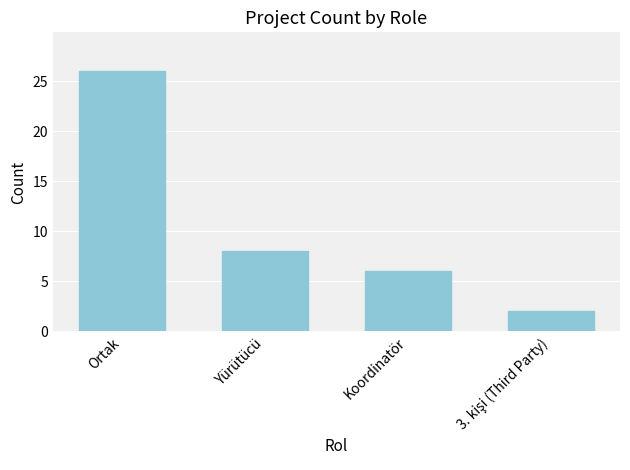

What is the change in value from Ortak to Yürütücü?

-18